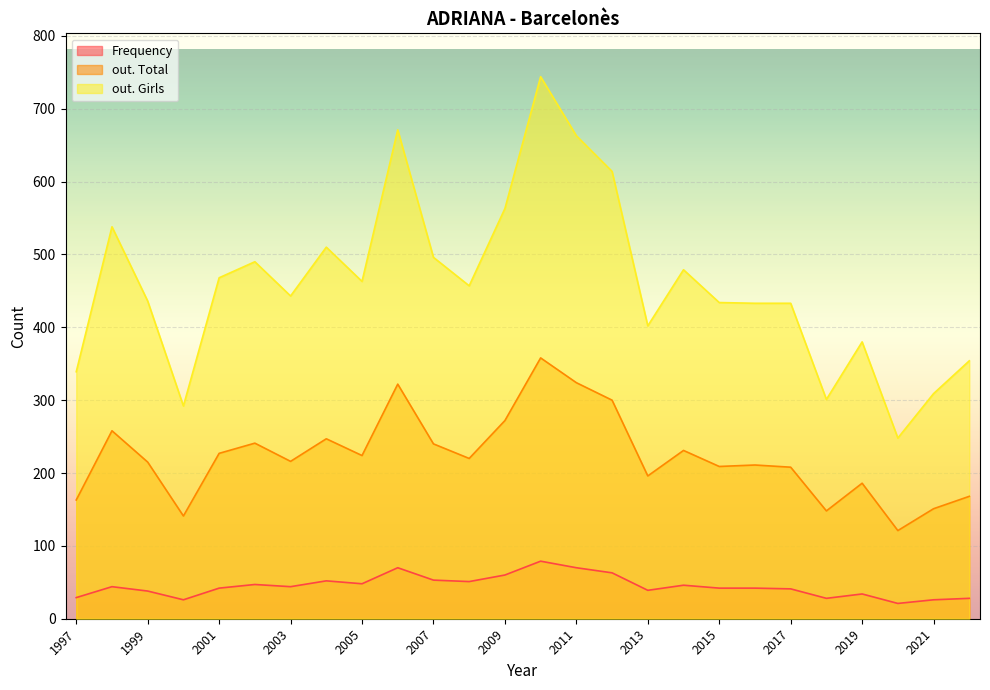

List the labels in order of out. Total value, smallest first.

2020, 2000, 2018, 2021, 1997, 2022, 2019, 2013, 2017, 2015, 2016, 1999, 2003, 2008, 2005, 2001, 2014, 2007, 2002, 2004, 1998, 2009, 2012, 2006, 2011, 2010